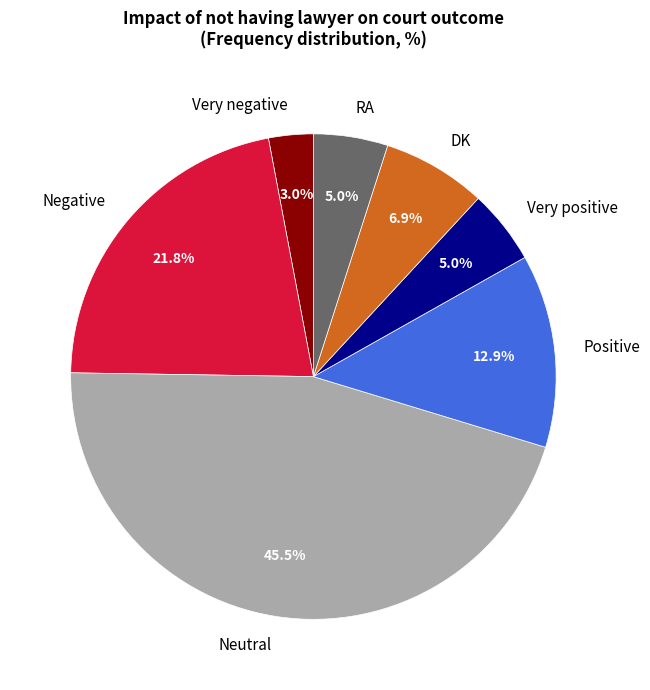

What is the smallest slice in the pie chart?

Very negative